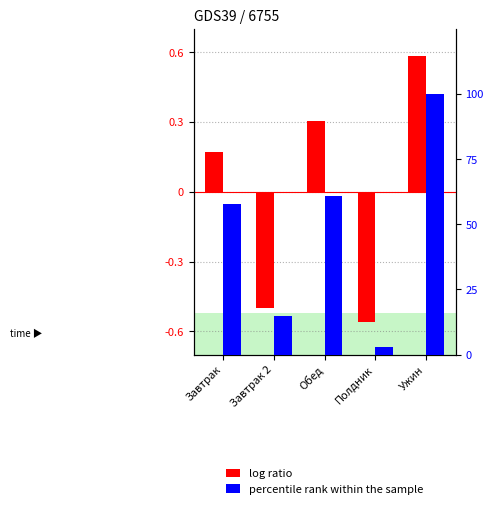

What is the value of the log ratio (Калорийность) bar at the 3rd from the left?

0.3